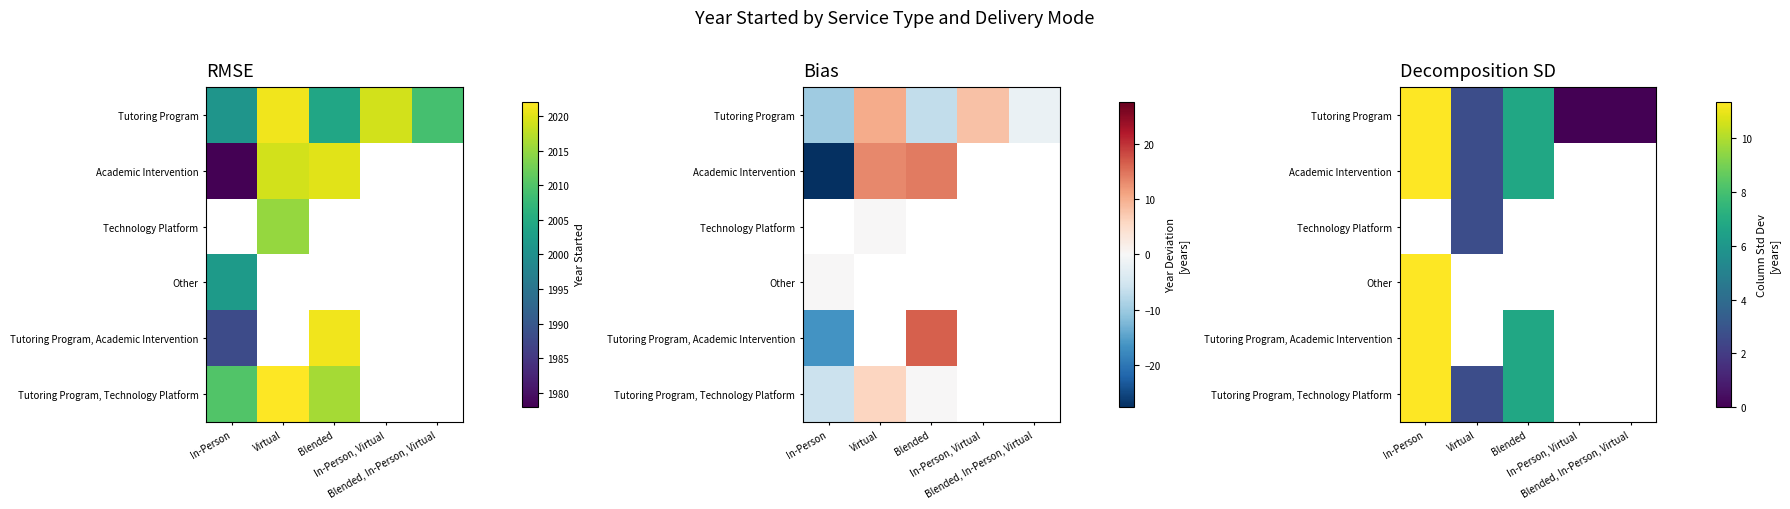

Count the number of categories in the chart.

5